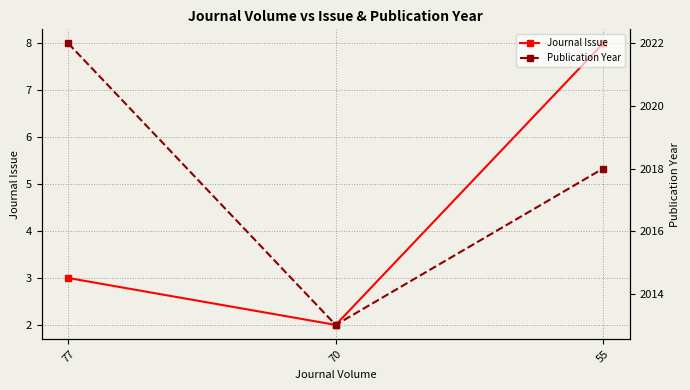

Where is Publication Year nearest to the value 2017?

55